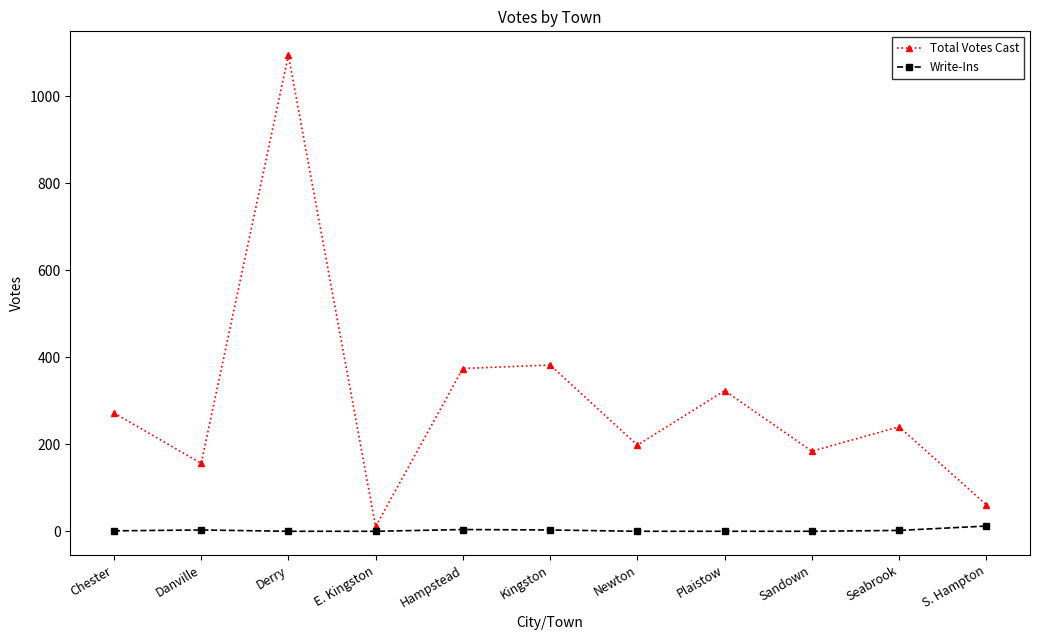

What position from the left is Newton?

7